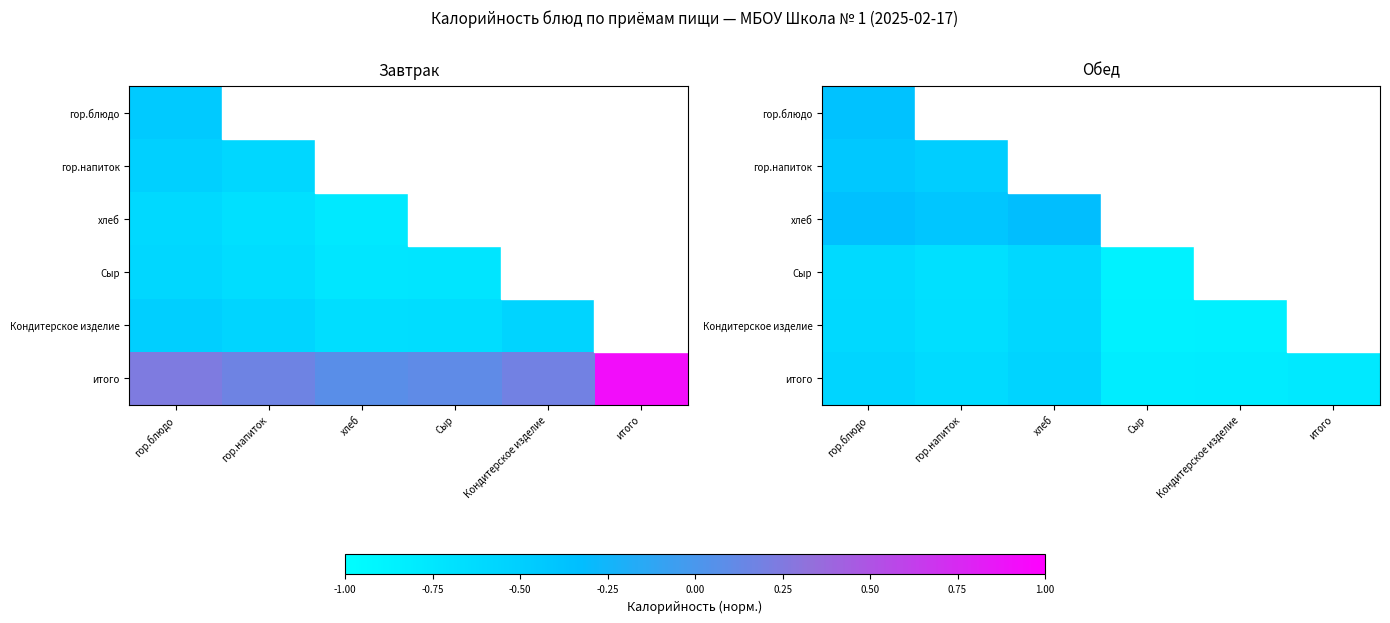

At which label is гор.блюдо closest to 0?

гор.блюдо